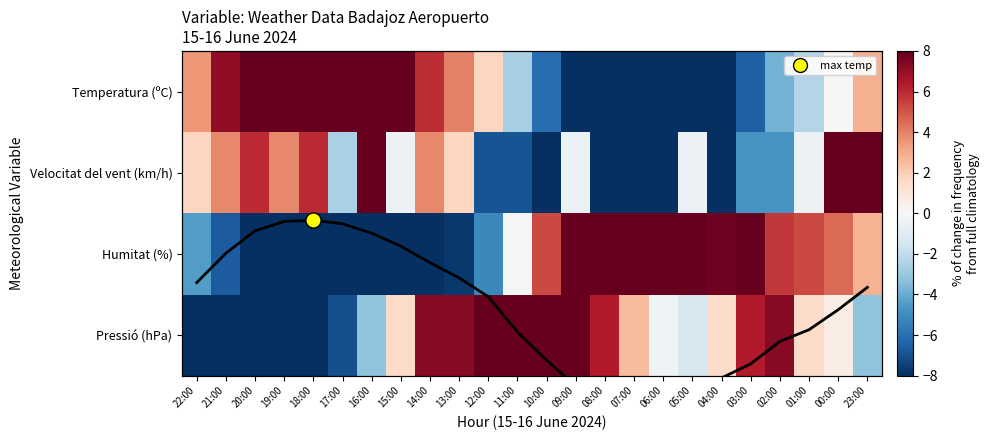

Count the number of categories in the chart.

24